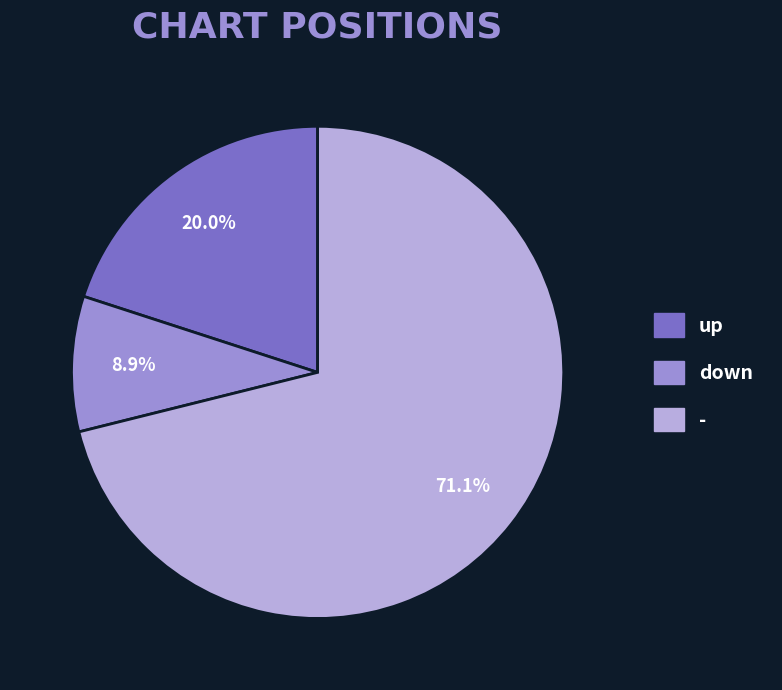

What is the smallest slice in the pie chart?

down